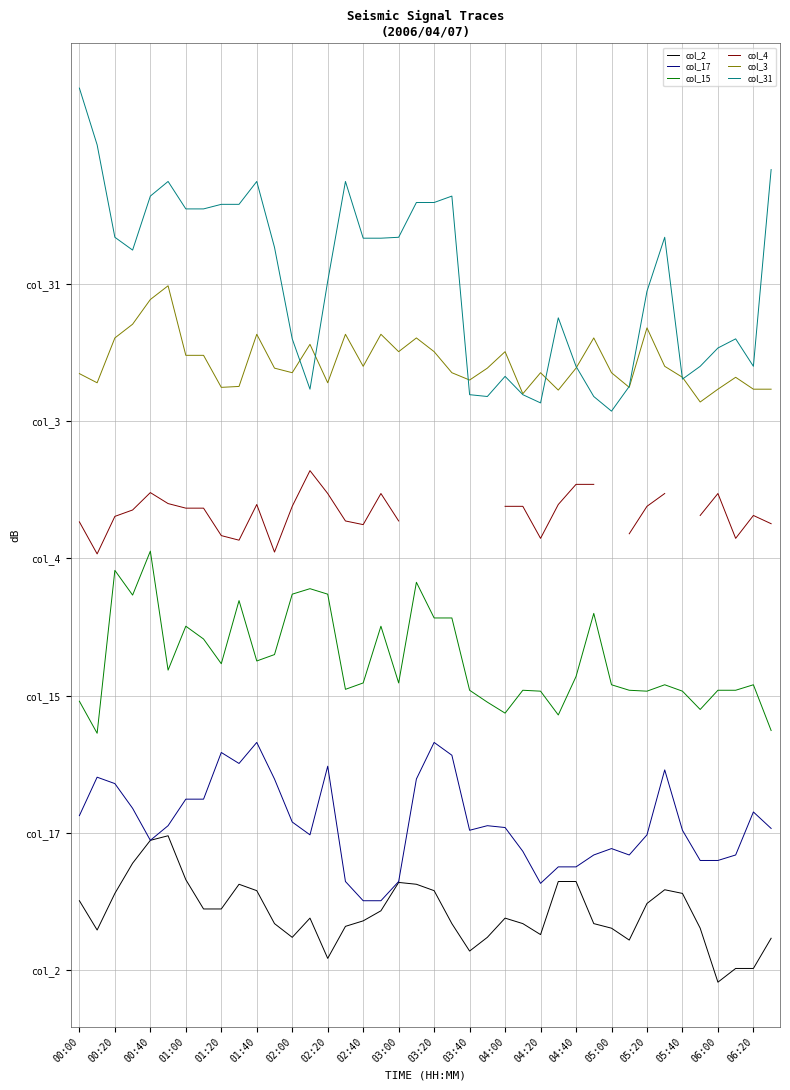

Which series has the largest total across all categories?

col_31